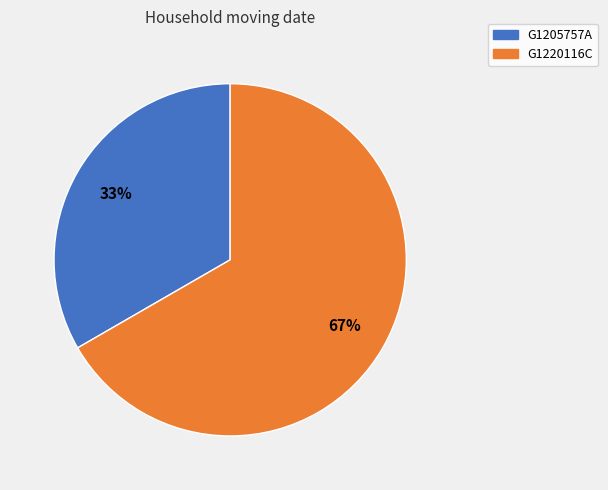

Does G1205757A represent more than half of the total?

No